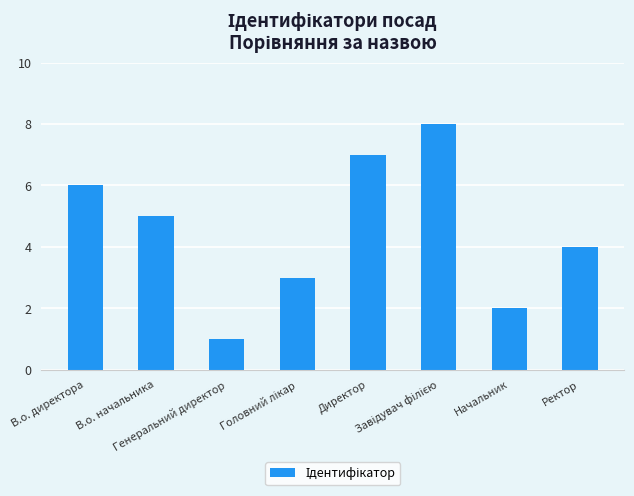

Reading left to right, list all the values displayed in this chart.

6	5	1	3	7	8	2	4